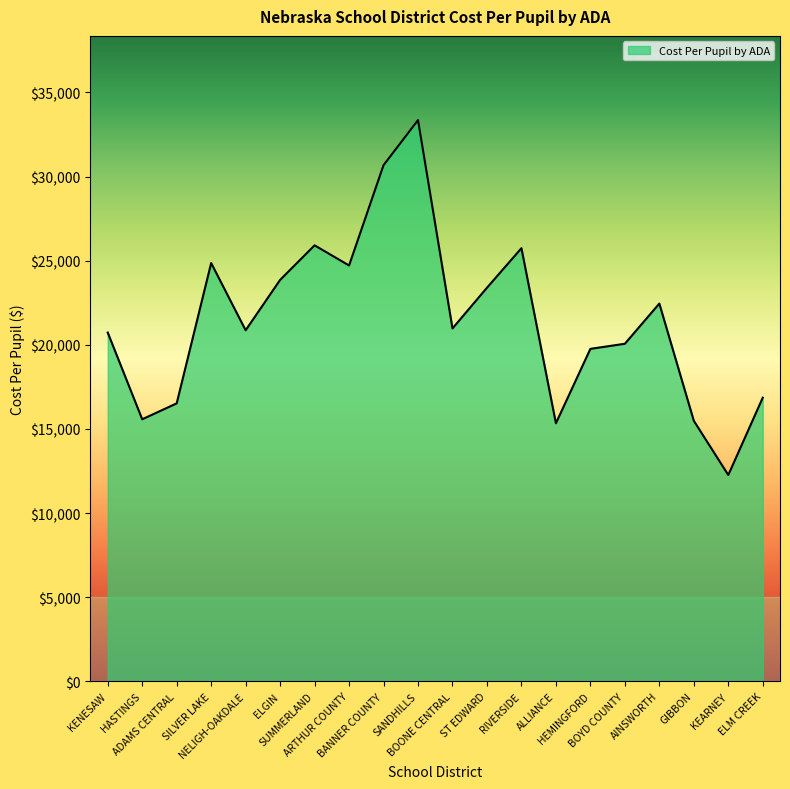

What is the maximum value shown in the chart?

33359